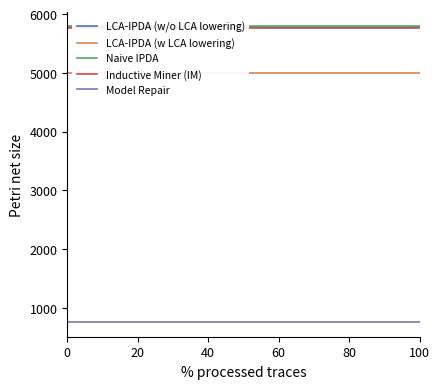

What are all the series names shown in the legend?

LCA-IPDA (w/o LCA lowering), LCA-IPDA (w LCA lowering), Naive IPDA, Inductive Miner (IM), Model Repair